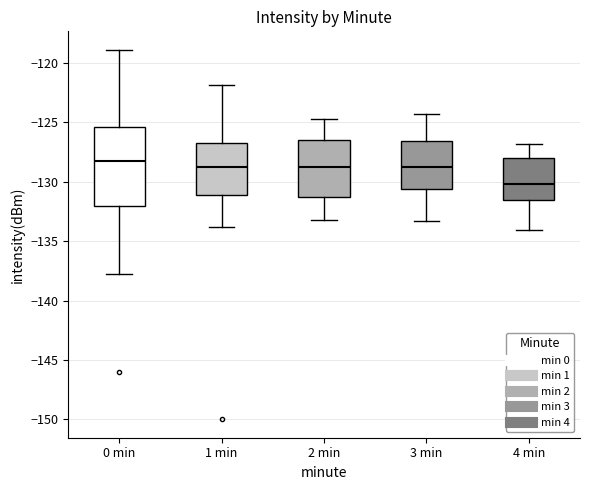

Comparing the boxes themselves (not the whiskers), which one is the tallest?

0 min